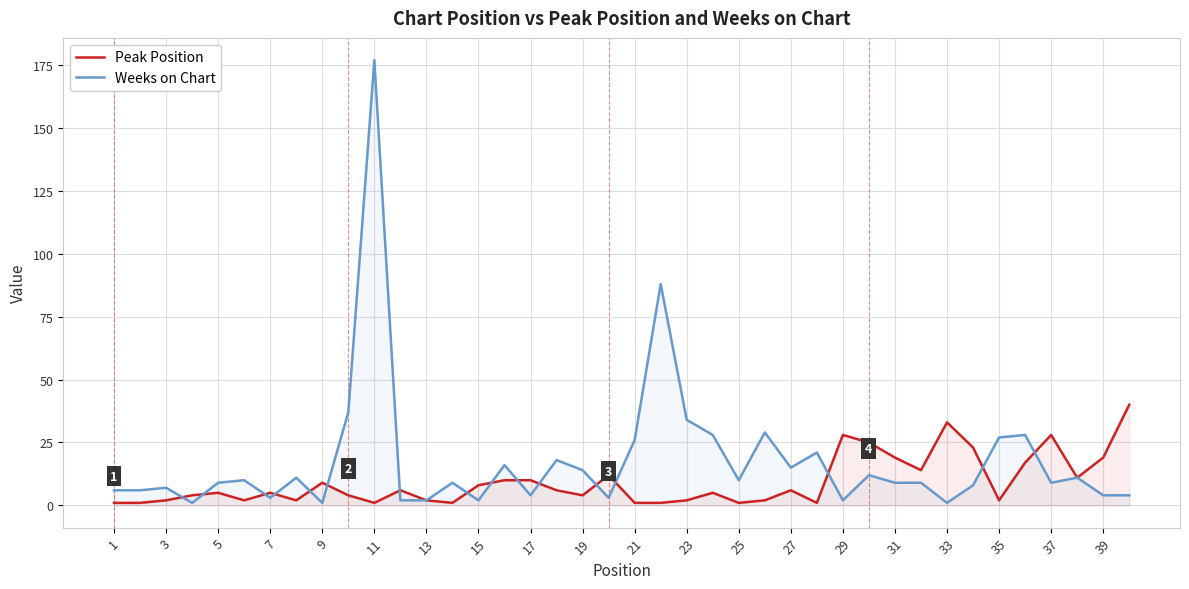

Rank the series by their maximum value, from lowest to highest.

Peak Position, Weeks on Chart